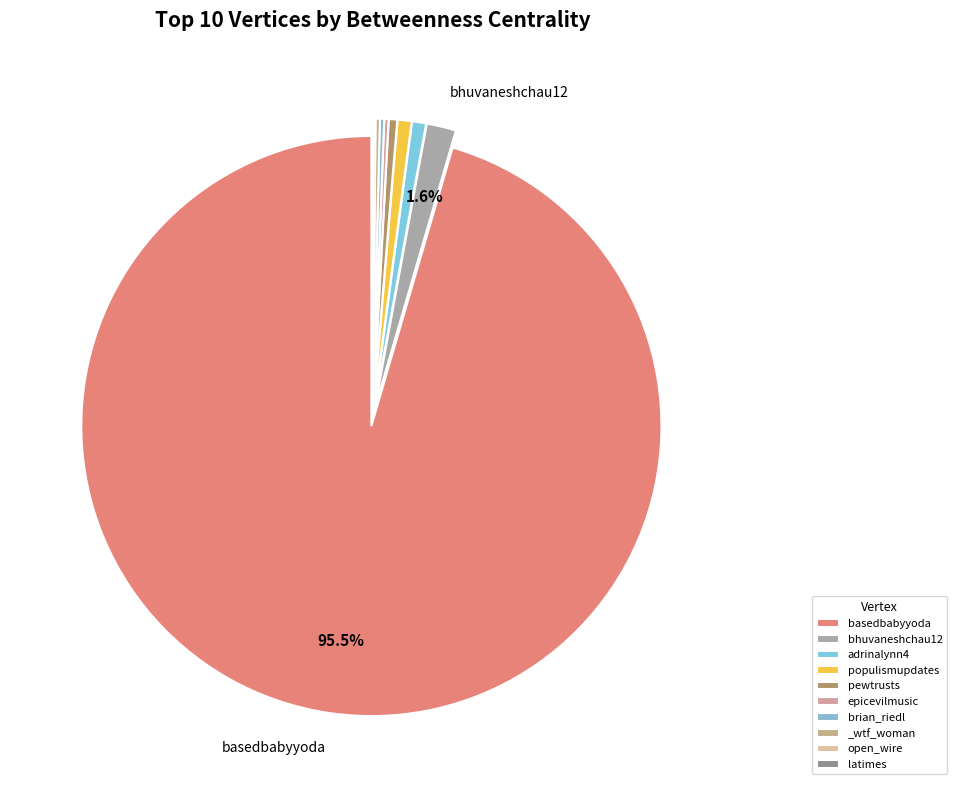

How many slices are in this pie chart?

10